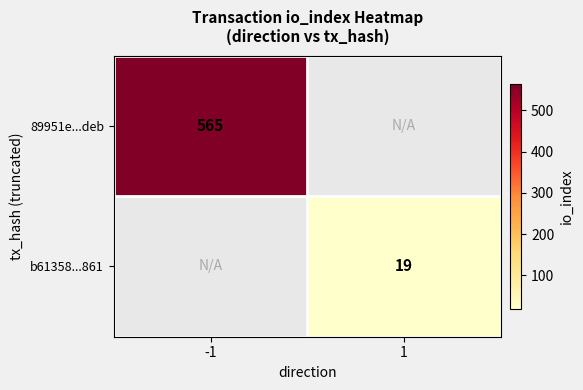

True or false: b61358...861 has a value of 30 at 1.

False